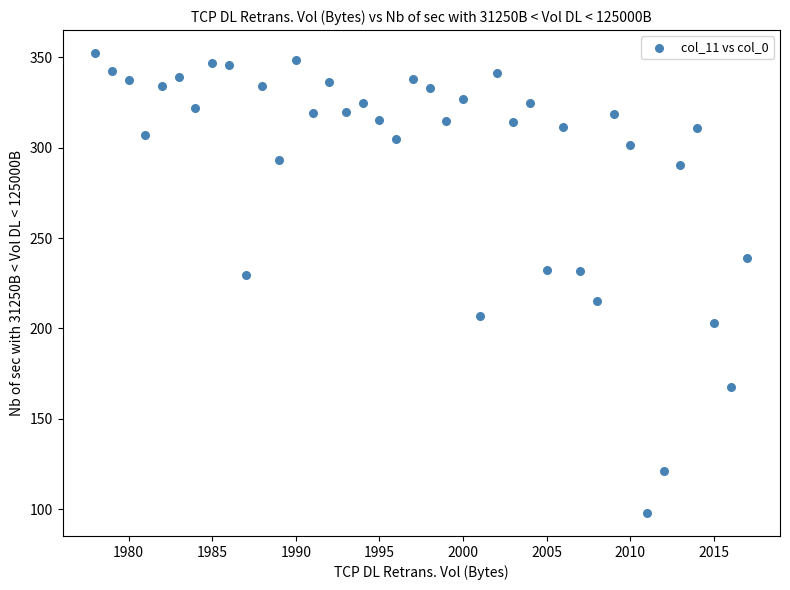

What is the range of X values (max minus min)?

39.0